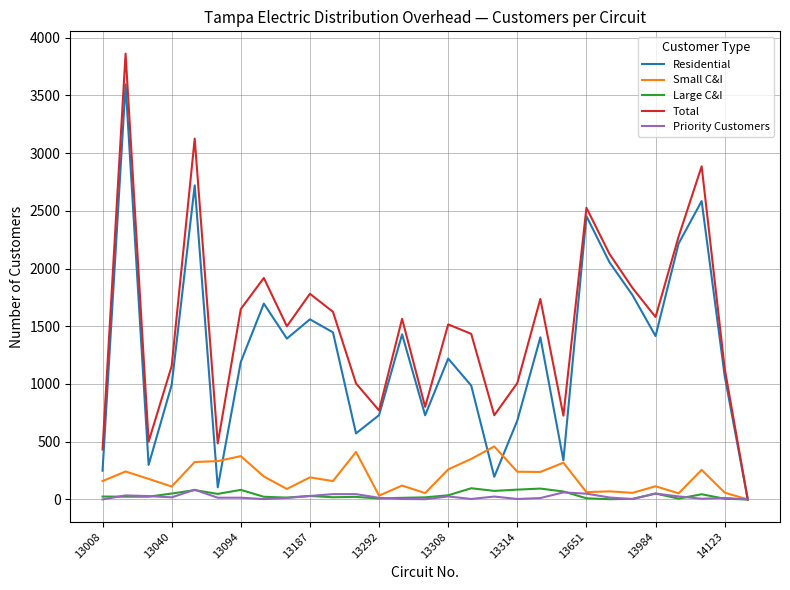

Count the number of data series in this chart.

5